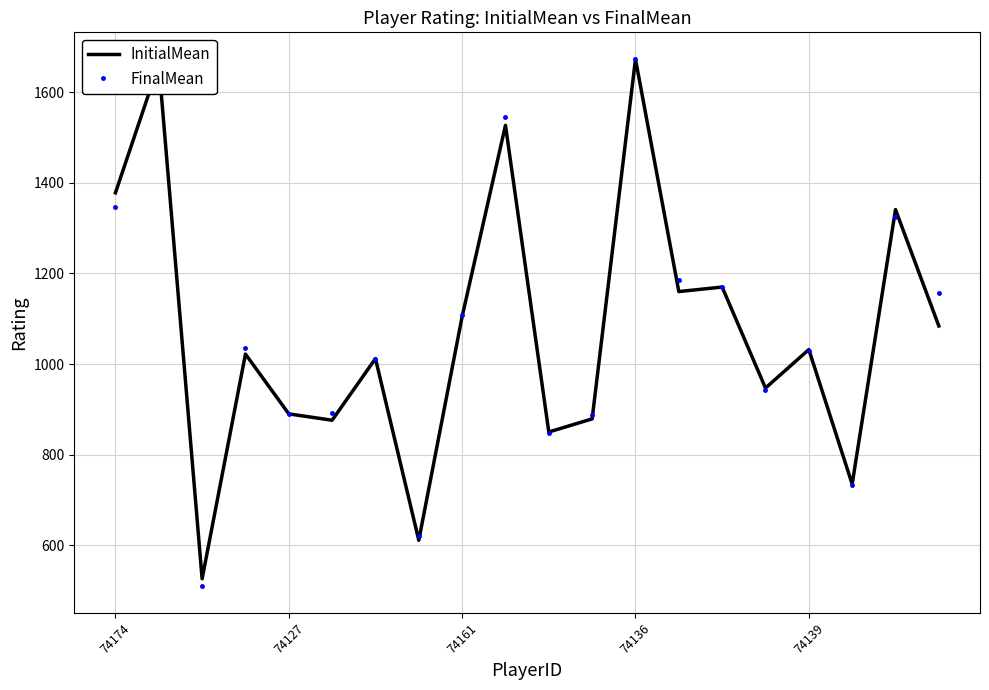

What is the smallest value displayed?

509